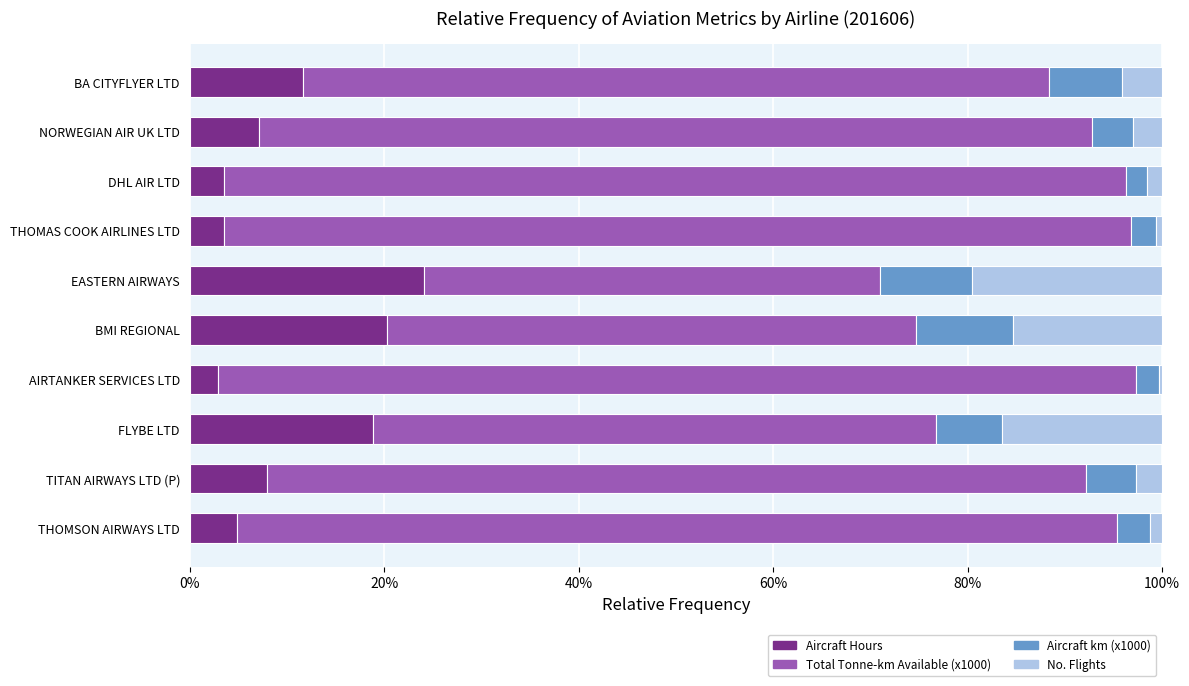

What is the sum of all Aircraft Hours values?

104.7